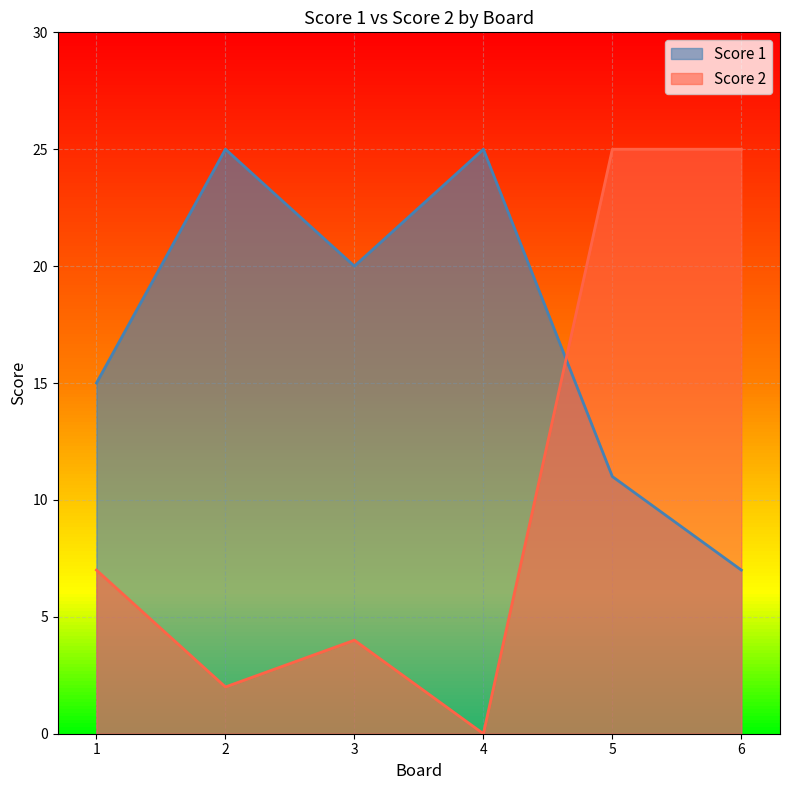

What is the difference between the highest and lowest values at 6?

18